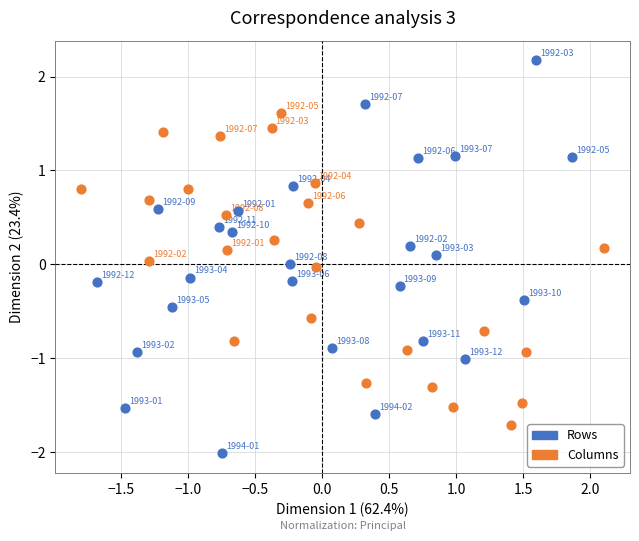

Which series contains the lowest Y value?

Rows